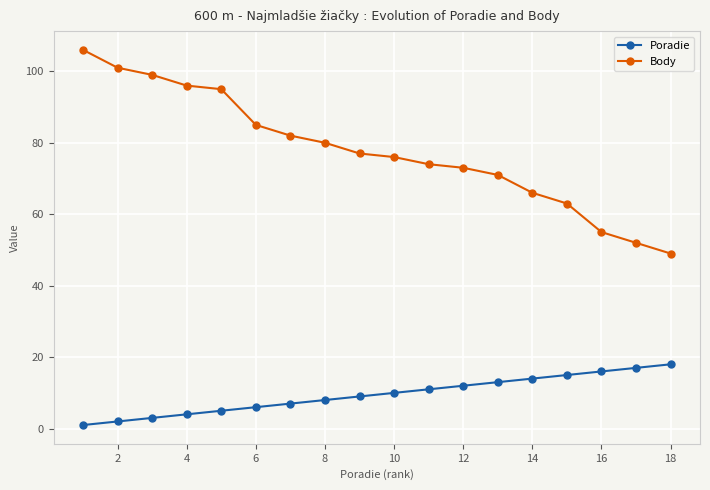

Reading left to right, extract all data points from this chart.

Poradie: 1	2	3	4	5	6	7	8	9	10	11	12	13	14	15	16	17	18
Body: 106	101	99	96	95	85	82	80	77	76	74	73	71	66	63	55	52	49